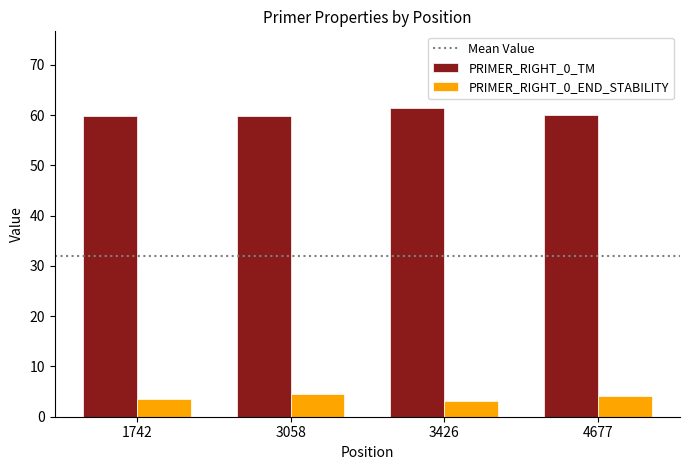

How many values in the PRIMER_RIGHT_0_END_STABILITY series are below 4?

2